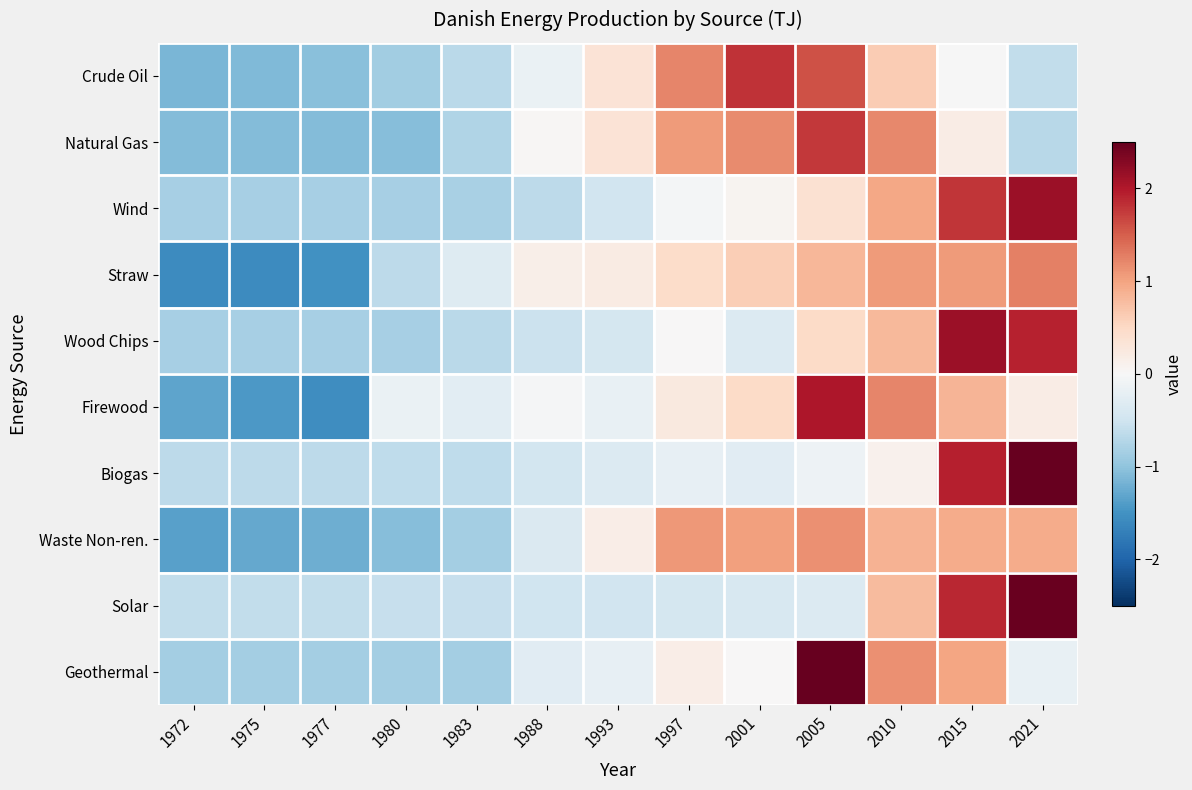

At how many categories does at least one series exceed 1?

6